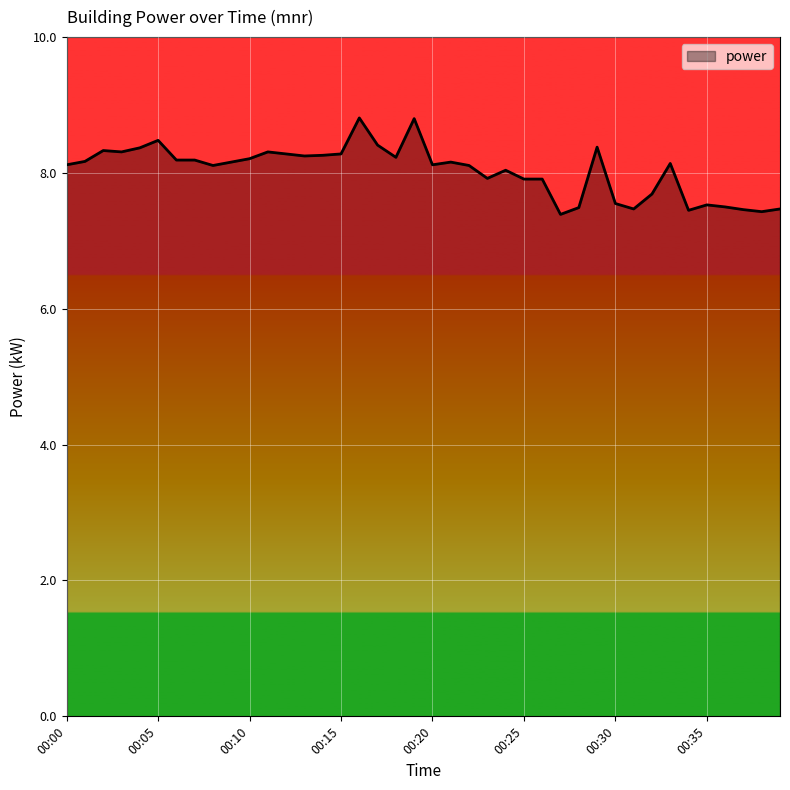

What is the maximum value shown in the chart?

8.8